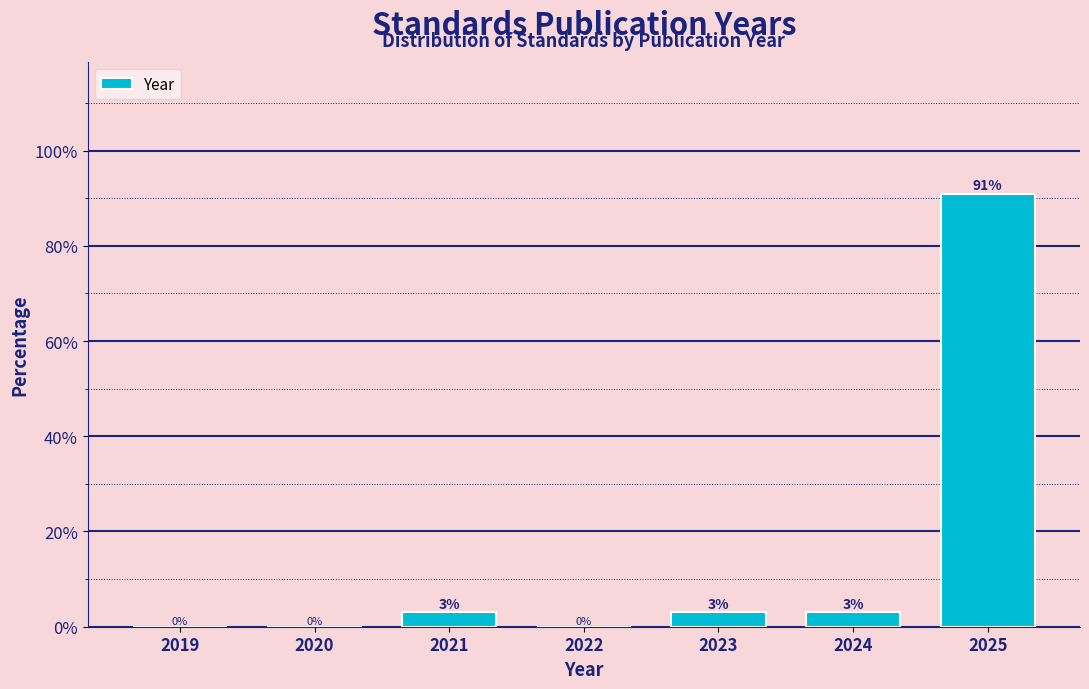

The chart shows a value of 47.9 at 2025. True or false?

False